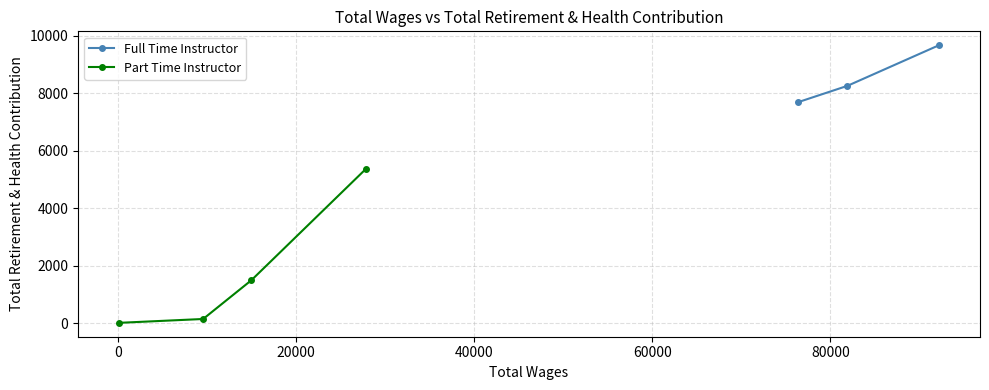

What is the highest value of the Full Time Instructor series?

9663